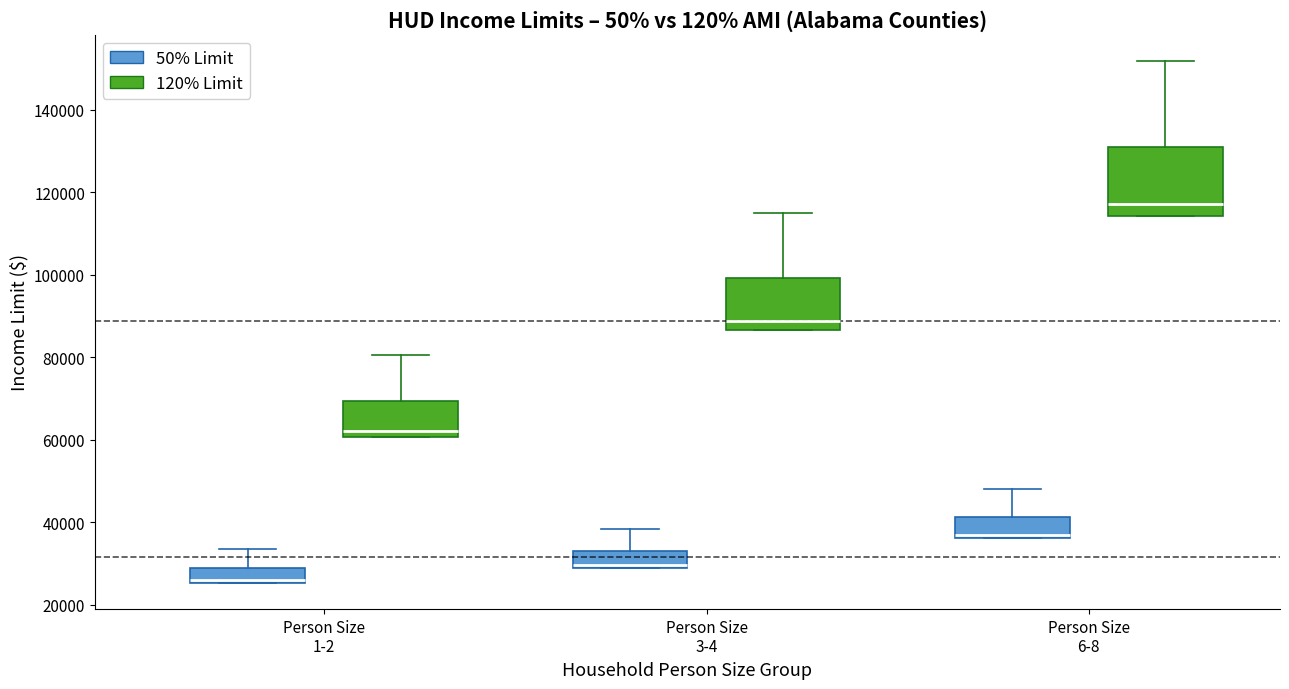

Reading left to right, read every box against the y-axis: the position of its median line, the range the box covers, and the ends of its whiskers. The values are not printed on the chart, so give them approximately, as read against the axis.

Person Size 1-2 (50% Limit): median 26000 (just above the box's lower edge), box 26000 to 28000, whiskers 26000 to 34000
Person Size 1-2 (120% Limit): median 62000, box 60000 to 70000, whiskers 60000 to 80000
Person Size 3-4 (50% Limit): median 30000, box 28000 to 34000, whiskers 28000 to 38000
Person Size 3-4 (120% Limit): median 88000, box 86000 to 100000, whiskers 86000 to 116000
Person Size 6-8 (50% Limit): median 36000 (just above the box's lower edge), box 36000 to 42000, whiskers 36000 to 48000
Person Size 6-8 (120% Limit): median 118000, box 114000 to 130000, whiskers 114000 to 152000